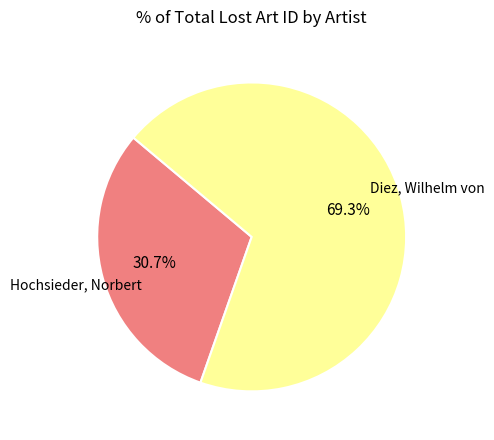

Does any single category account for the majority?

Yes